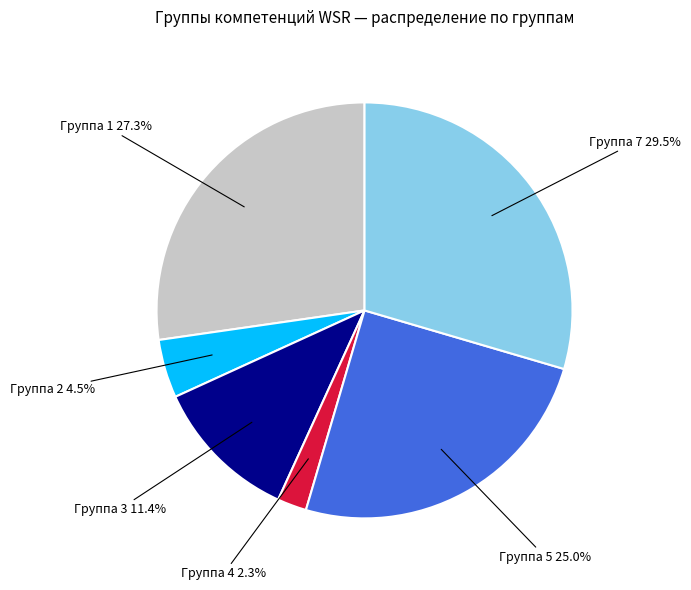

Is there a majority slice in this chart?

No